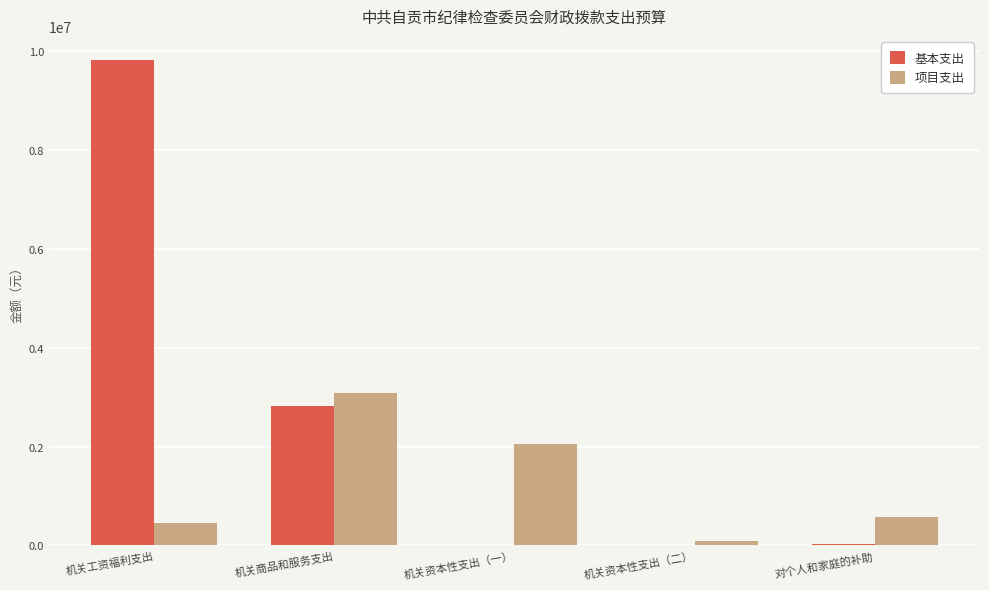

Which series changed the most between 机关商品和服务支出 and 机关资本性支出（二）?

项目支出